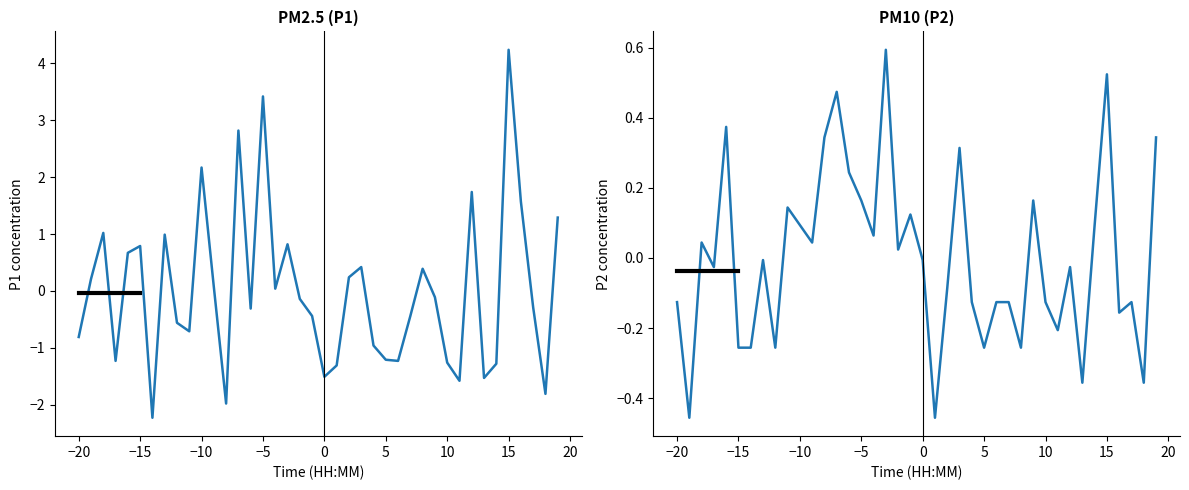

How many values in P1 are below zero?

22